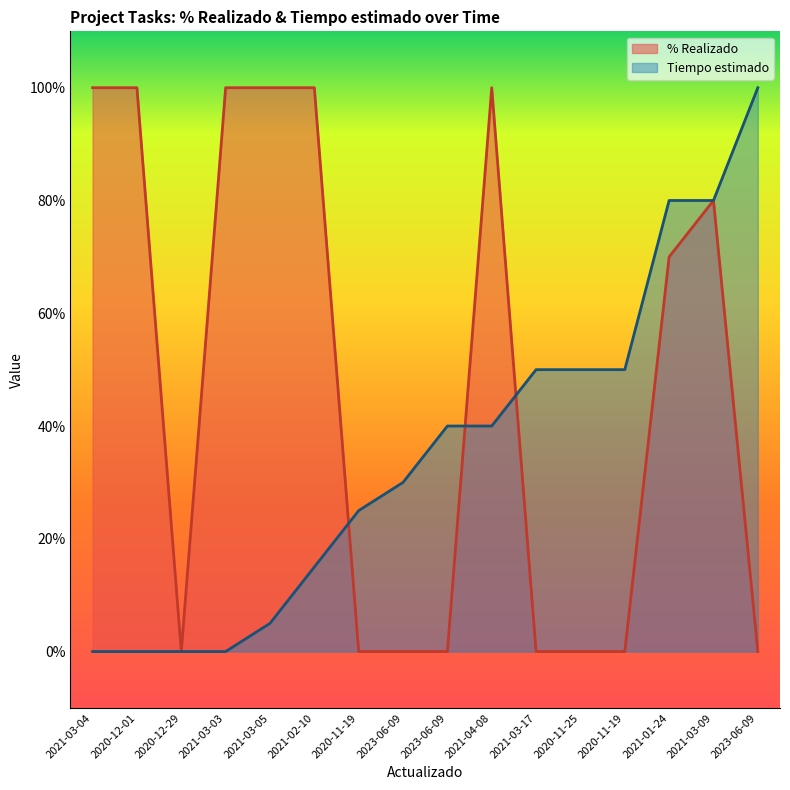

True or false: the data has more than 1 interior local peaks.

True